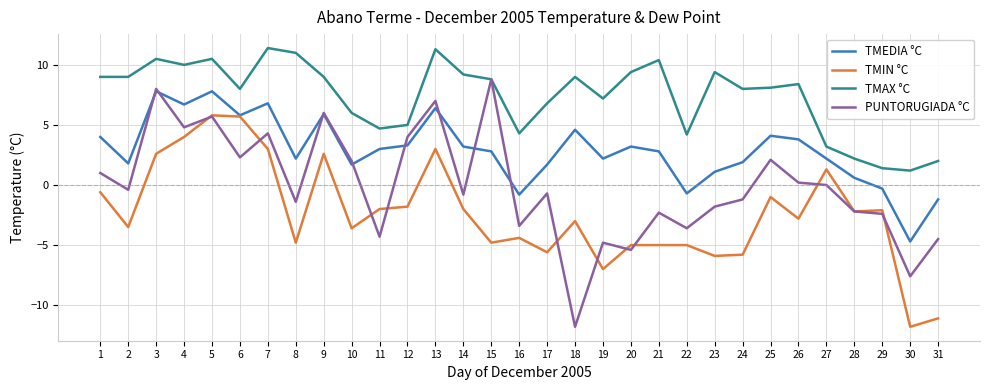

What is the minimum value shown in the chart?

-11.8